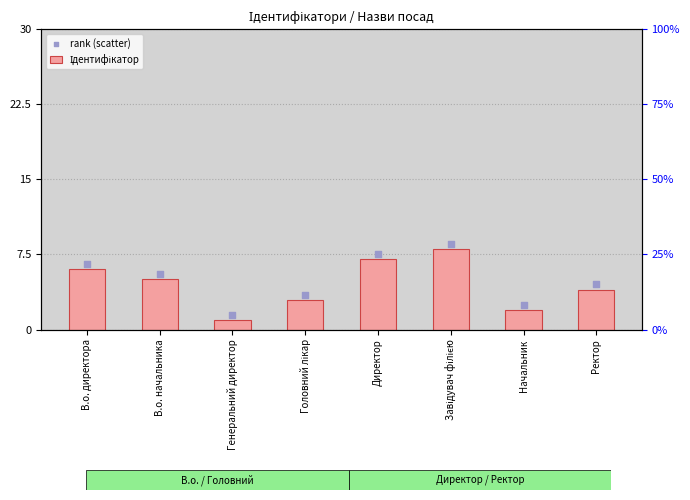

Which series reaches the maximum Y coordinate?

rank (scatter)